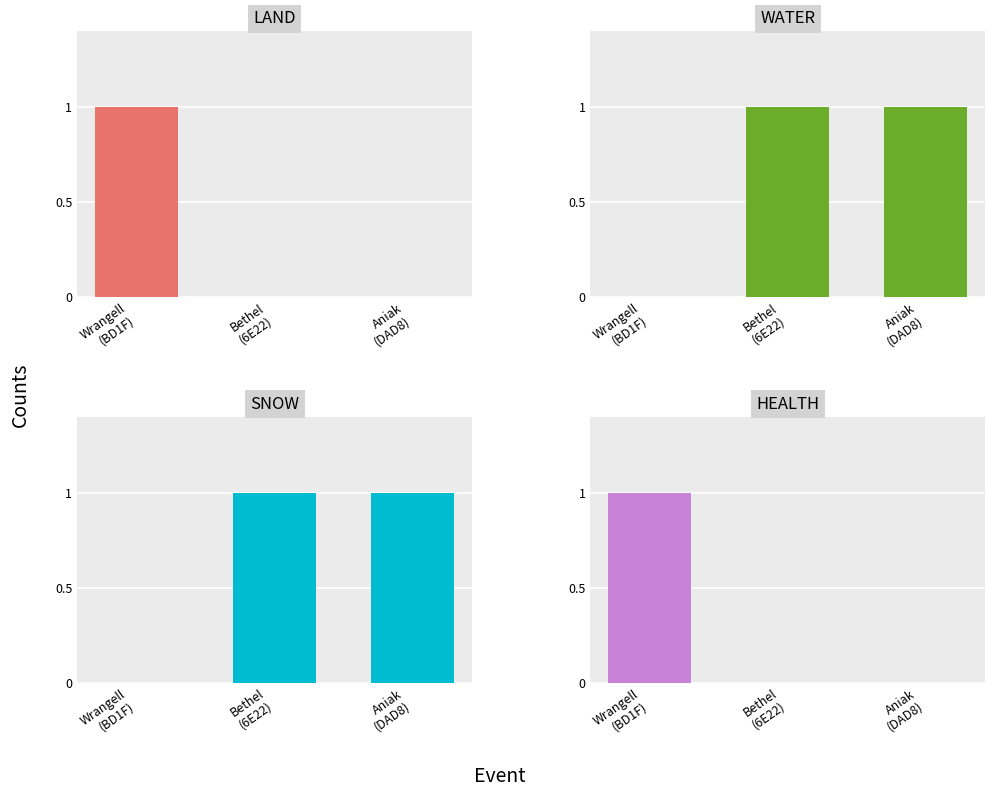

Between Bethel
(6E22) and Aniak
(DAD8), which series saw the biggest shift?

LAND